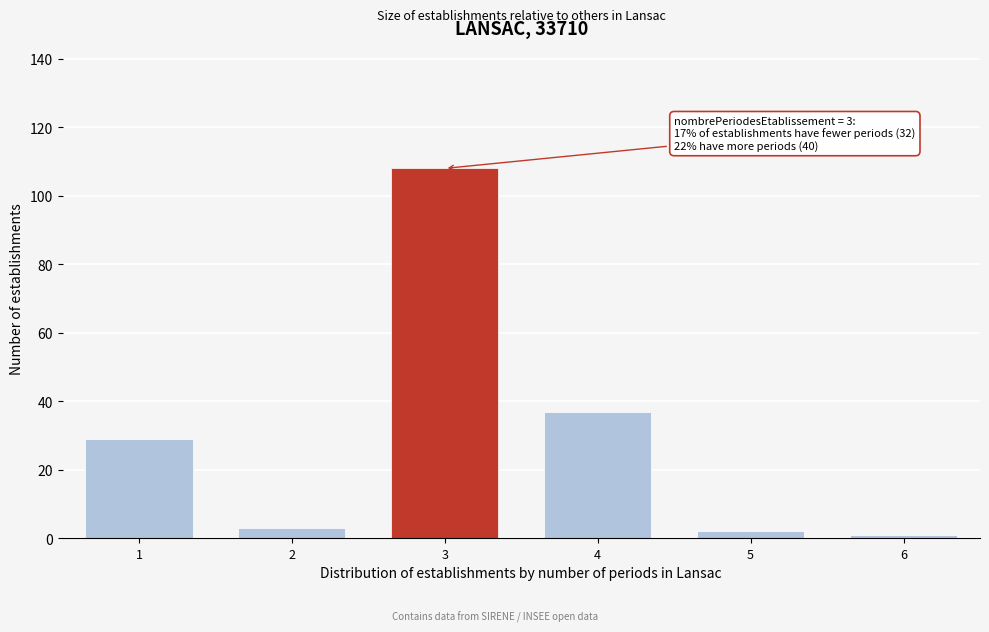

Reading left to right, list all the values displayed in this chart.

29	3	108	37	2	1